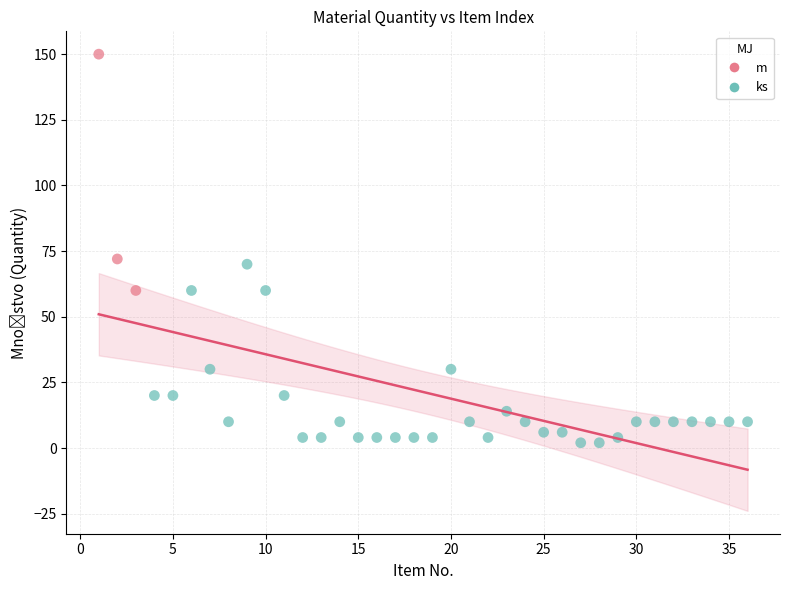

Which series reaches the minimum Y coordinate?

ks